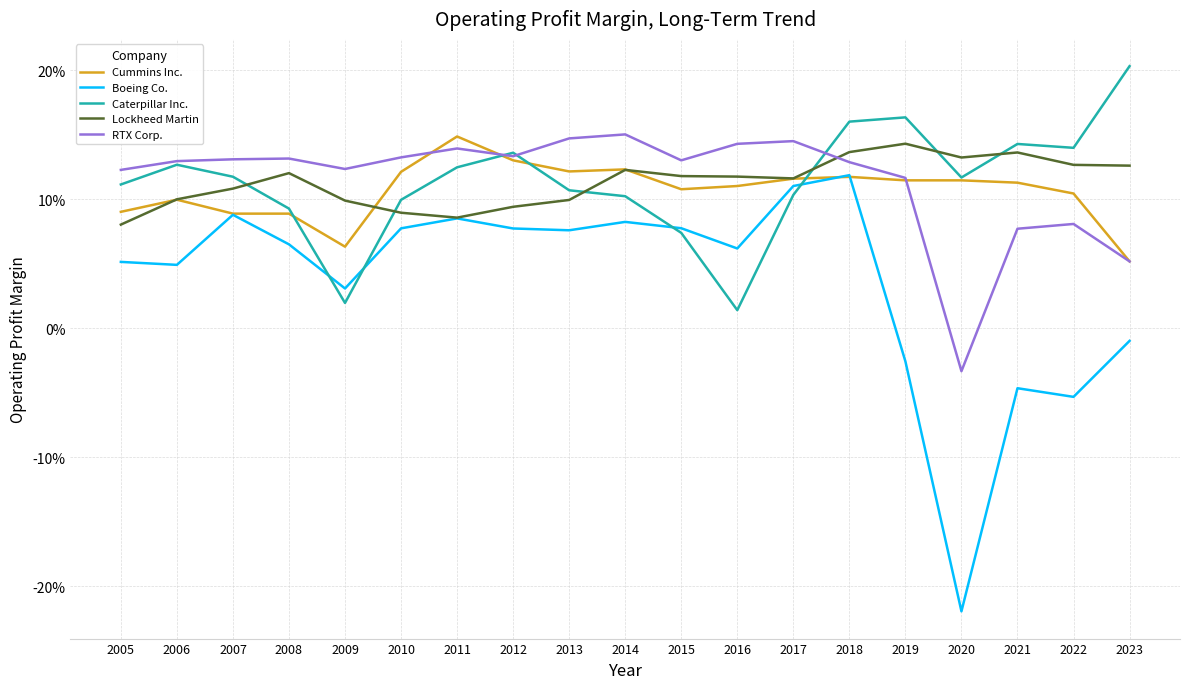

What is the minimum value for Lockheed Martin?

0.1